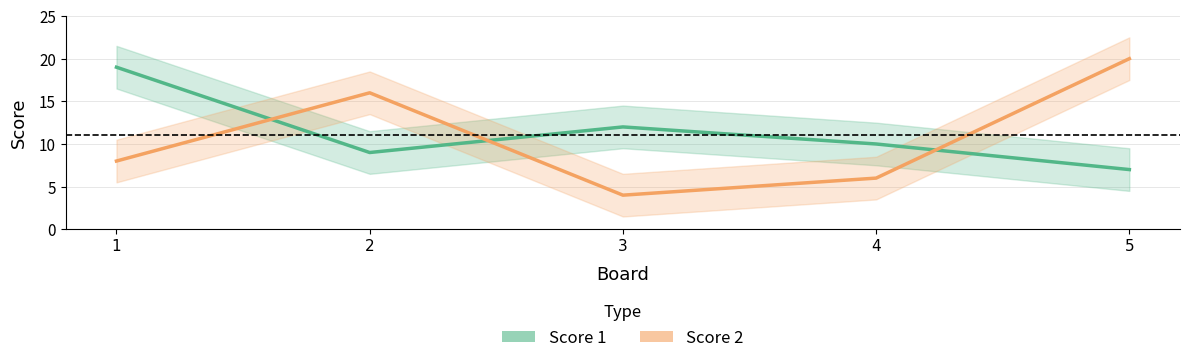

Where do Score 1 and Score 2 first cross each other?

1 and 2